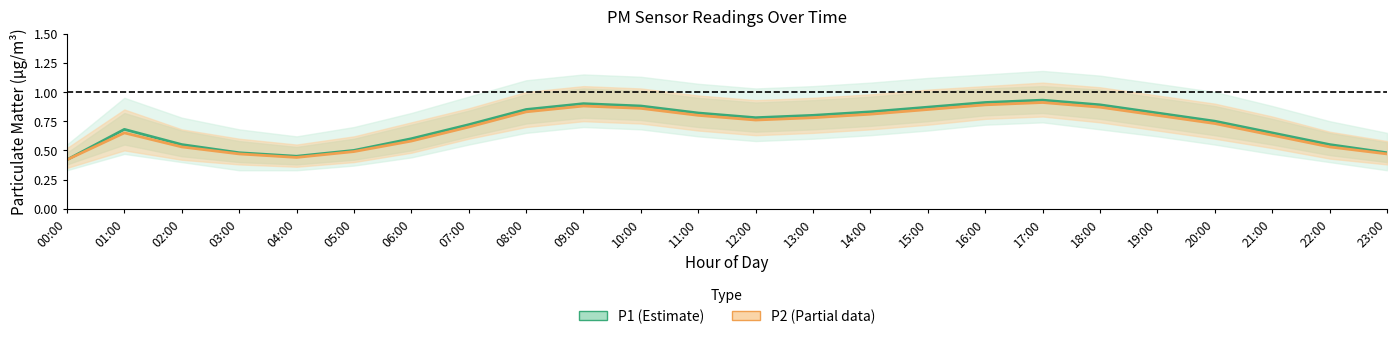

True or false: P1 (Estimate) and P2 (Estimate based on partial data) intersect in this chart.

False